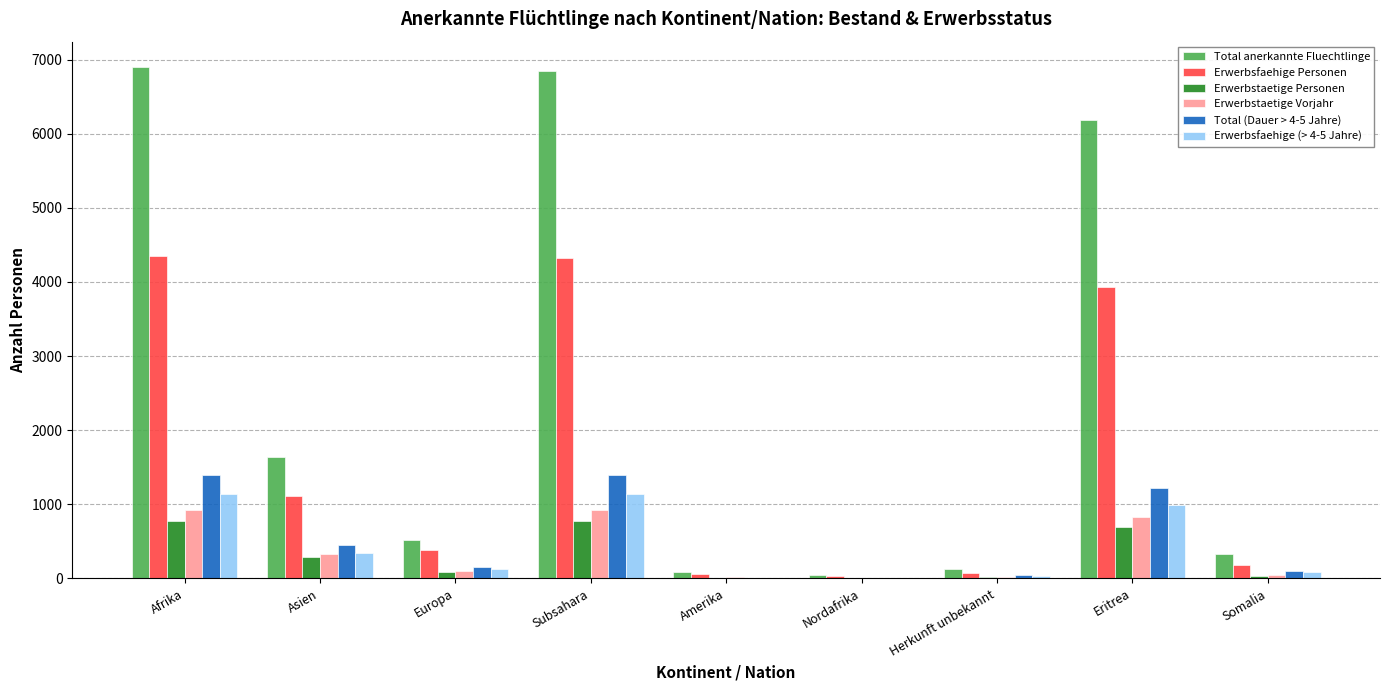

Between Europa and Herkunft unbekannt, which series saw the biggest shift?

Total anerkannte Fluechtlinge